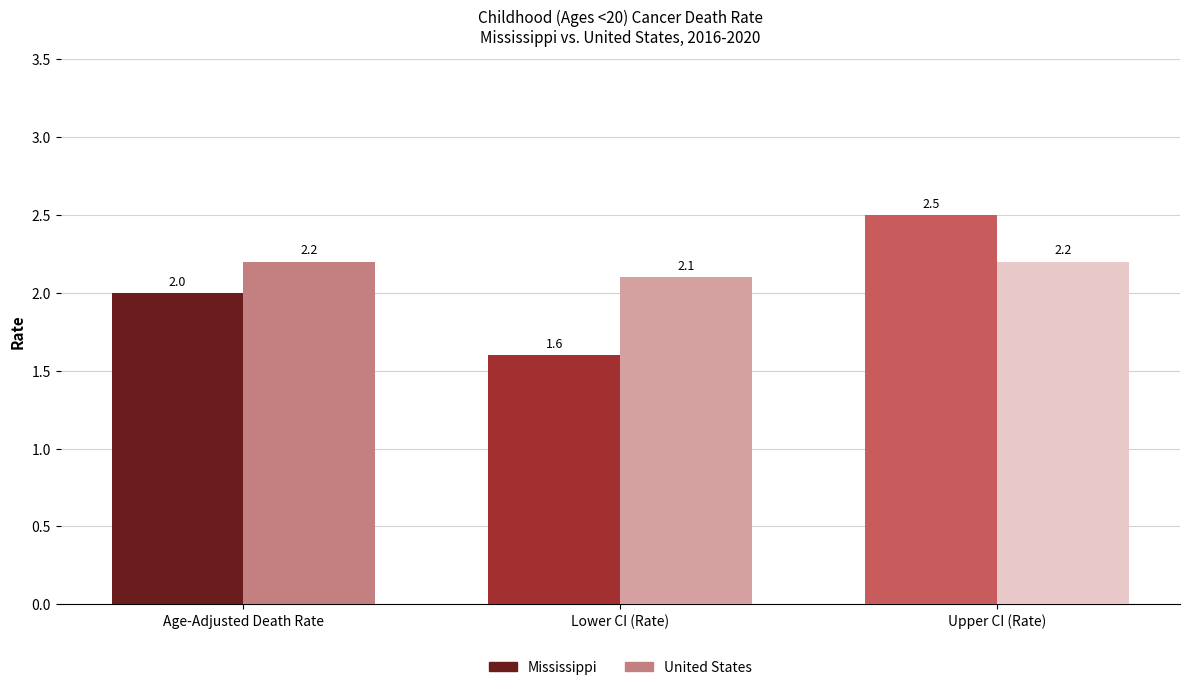

What is the minimum value shown in the chart?

1.6